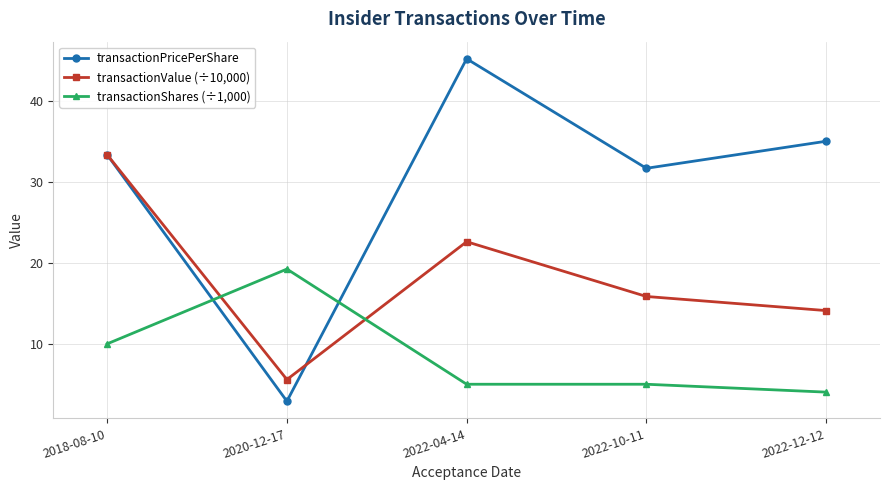

Rank the series by their average value, from highest to lowest.

transactionPricePerShare, transactionValue (÷10,000), transactionShares (÷1,000)